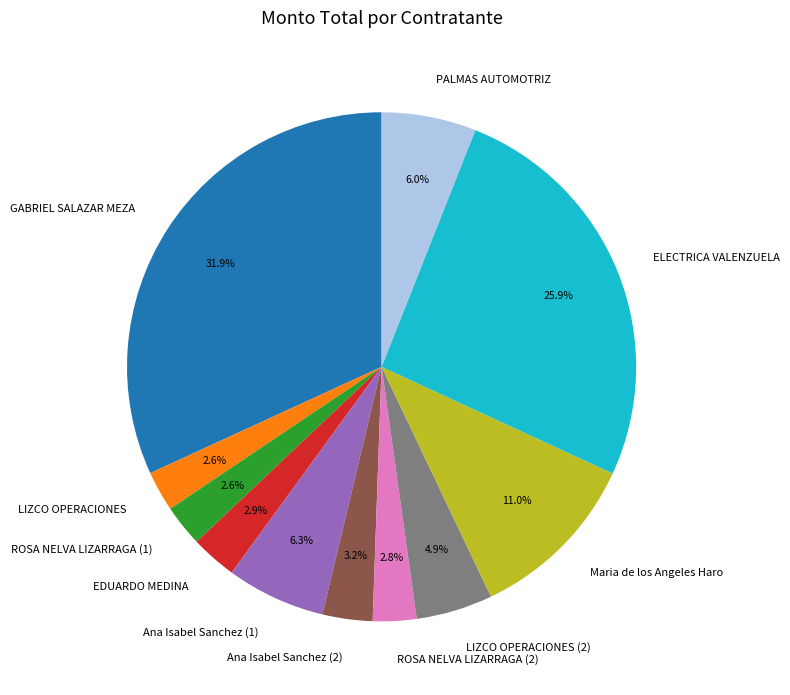

What percentage is the LIZCO OPERACIONES (2) slice, to the nearest percent?

5%